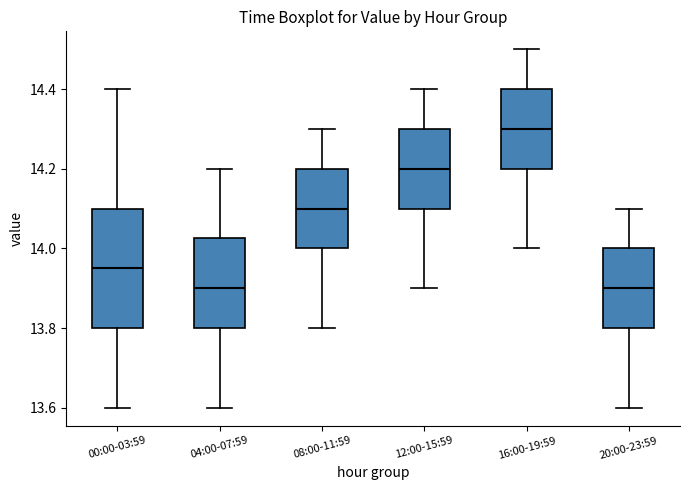

Where is the upper edge of the box for 00:00-03:59 on the y-axis? The values are not printed on the chart, so give them approximately, as read against the axis.

14.10